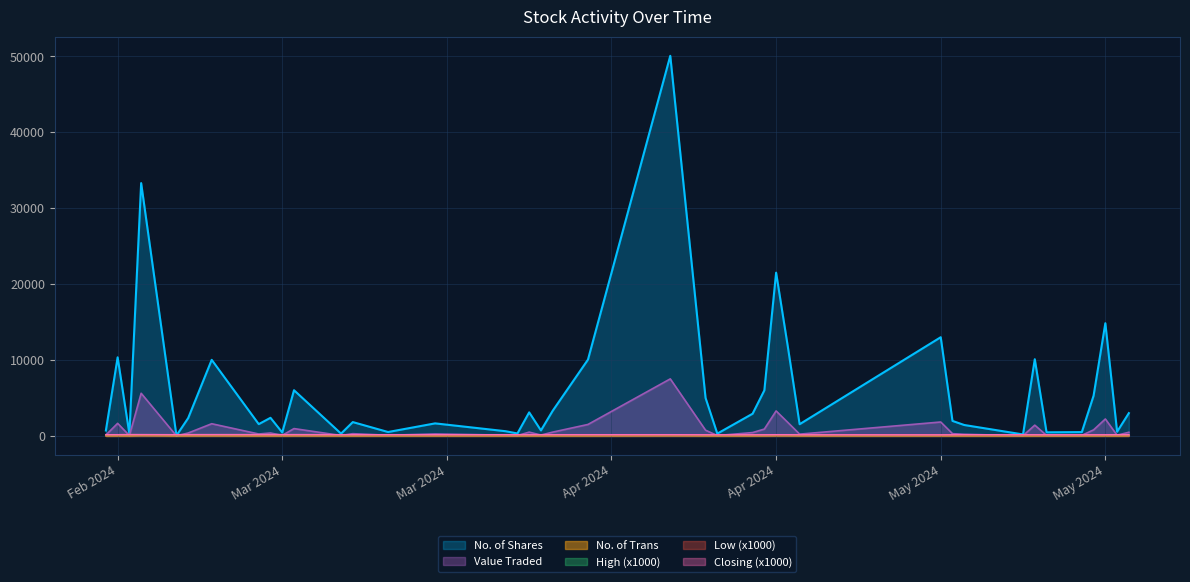

What are all the series names shown in the legend?

No. of Shares, Value Traded, No. of Trans, High (x1000), Low (x1000), Closing (x1000)